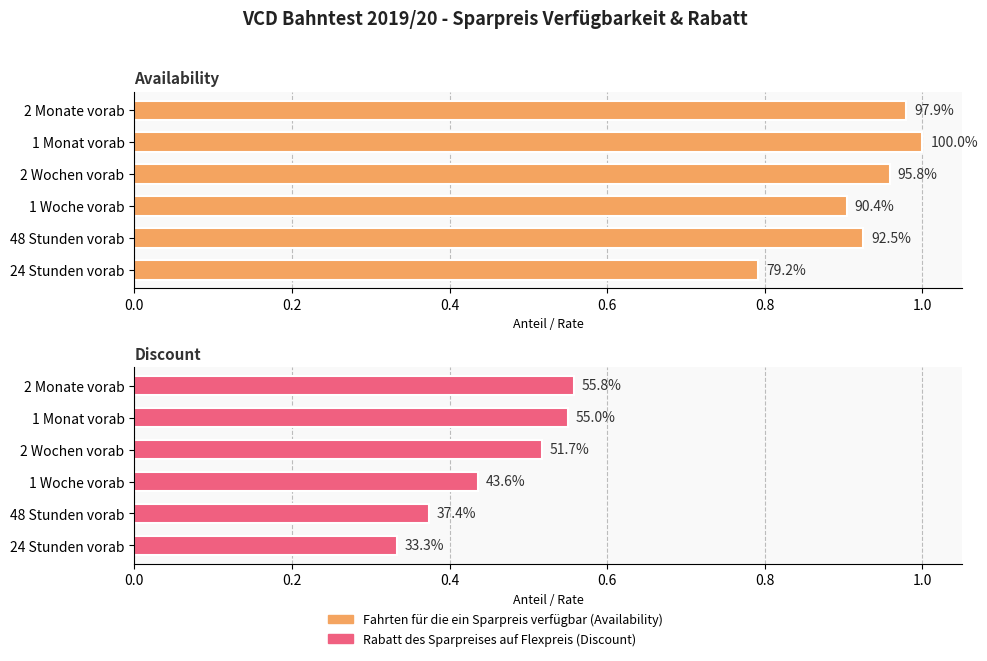

How many groups of bars are there?

6